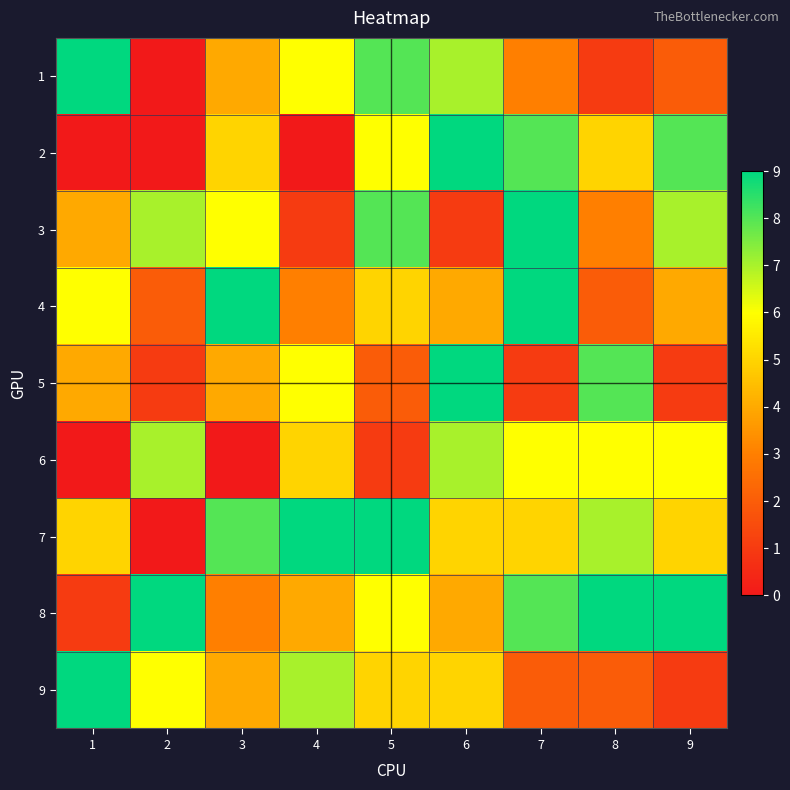

Which category has the highest value across all series?

1